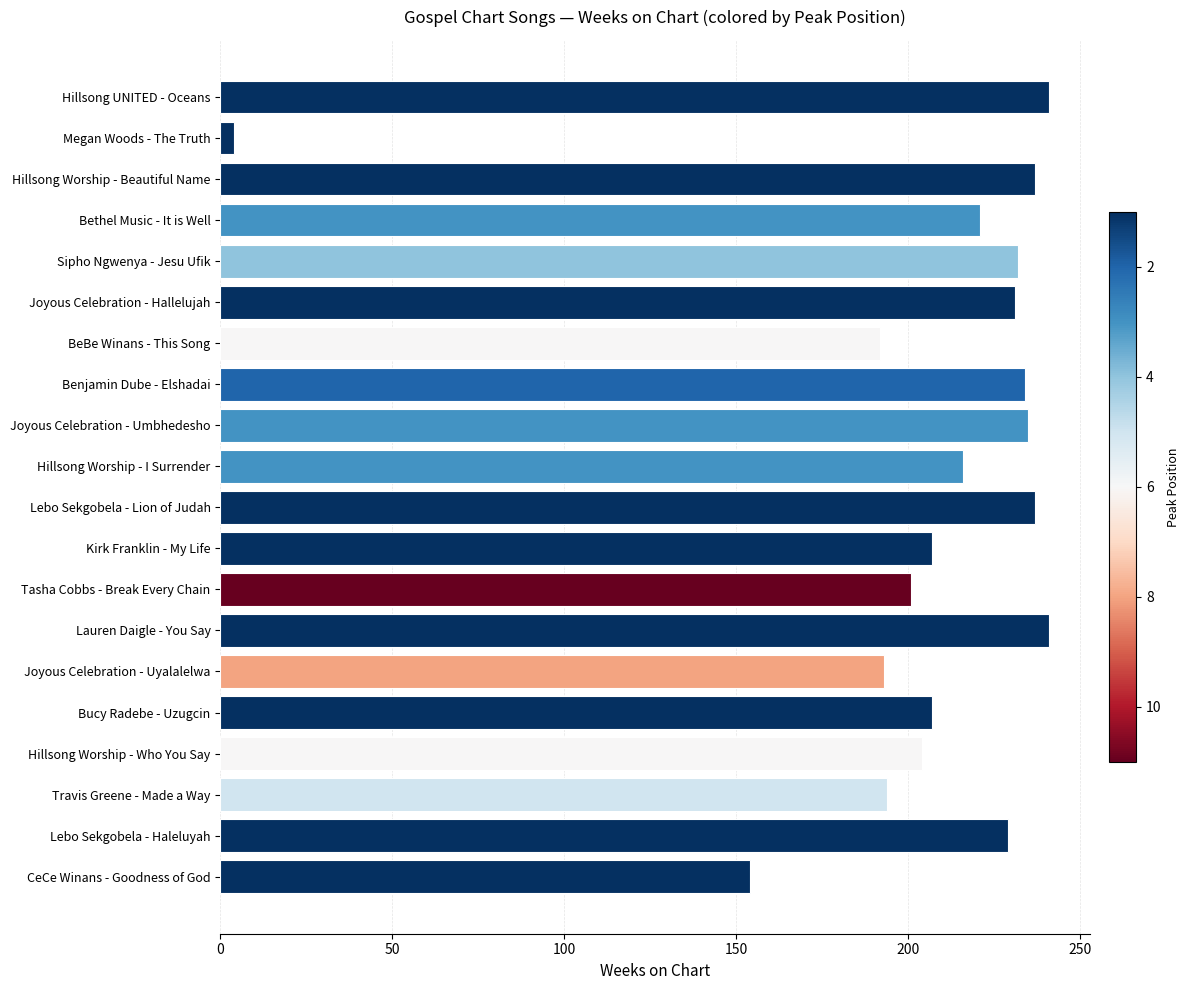

What is the value of the 12th bar from the top?

207